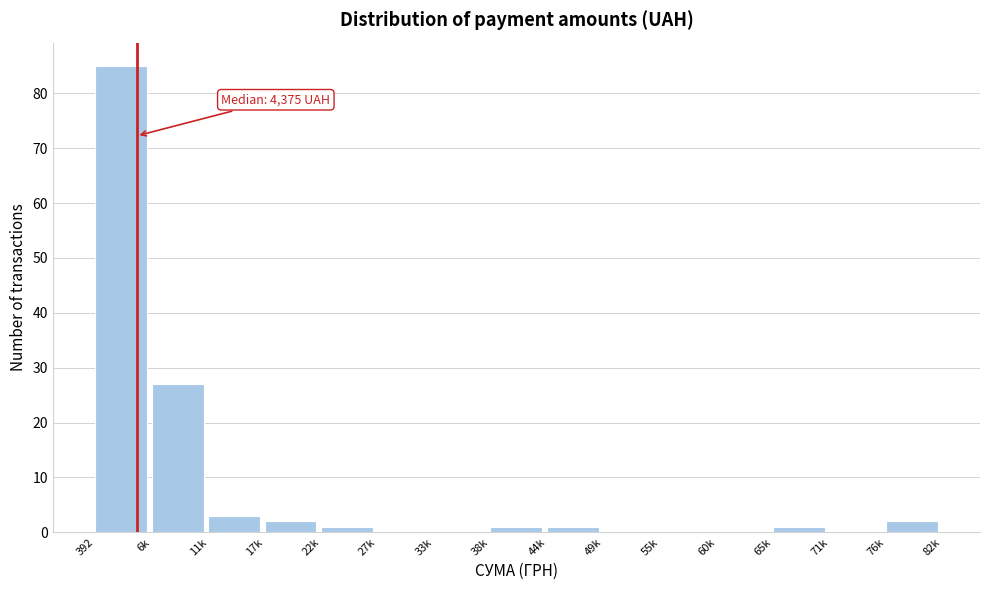

Reading right to left, extract all data points from this chart.

76k=2	71k=0	65k=1	60k=0	55k=0	49k=0	44k=1	38k=1	33k=0	27k=0	22k=1	17k=2	11k=3	6k=27	392=85